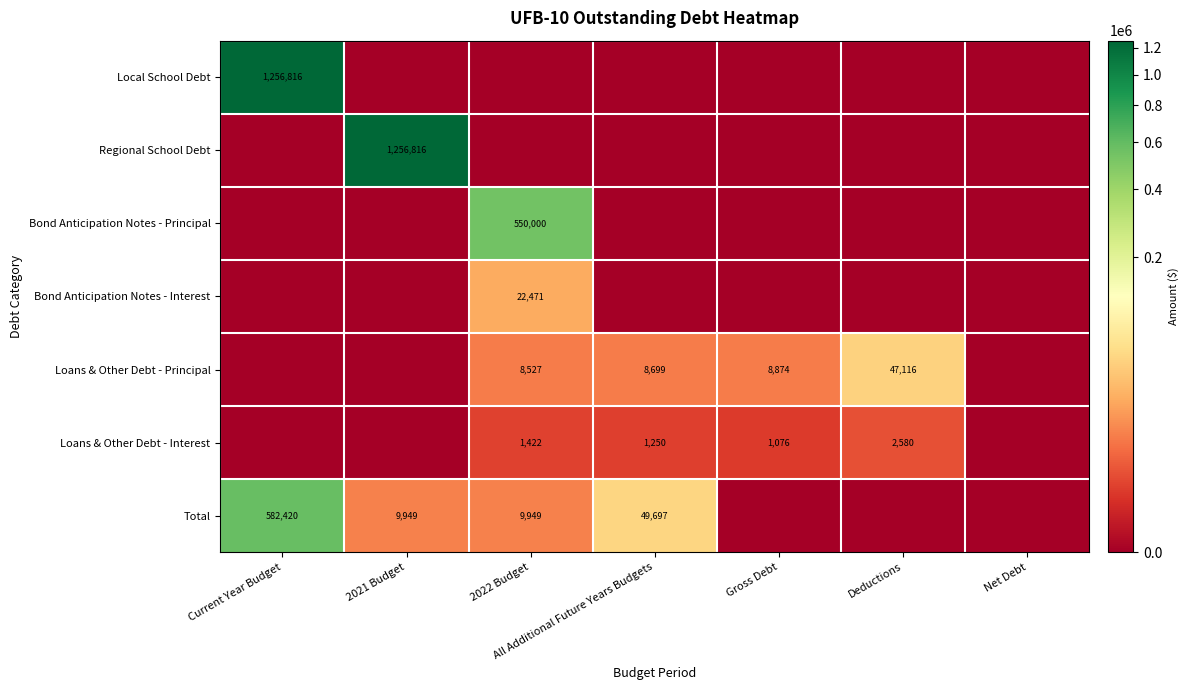

Is the value of Bond Anticipation Notes - Principal at 2022 Budget greater than the value of Local School Debt at Current Year Budget?

No